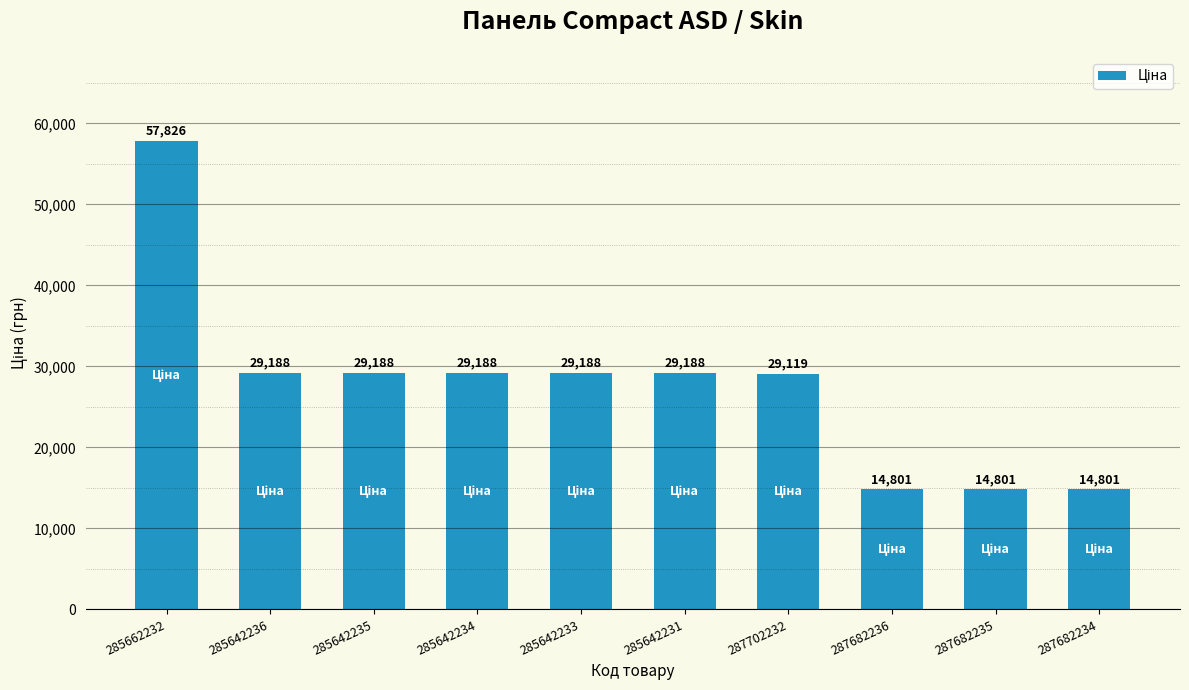

The chart shows a value of 29188.5 at 285642235. True or false?

True